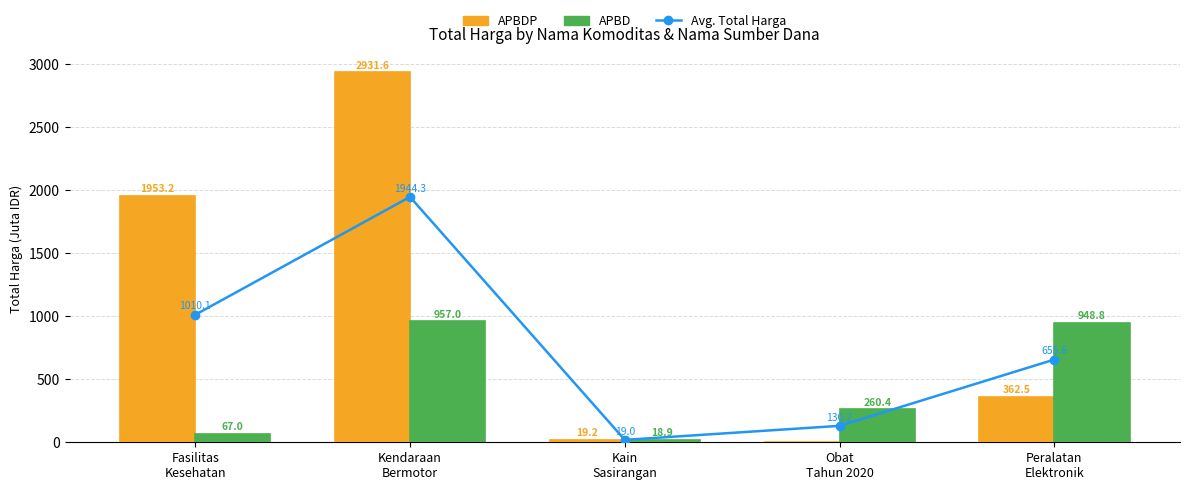

Which series has the largest range (max minus min)?

APBDP